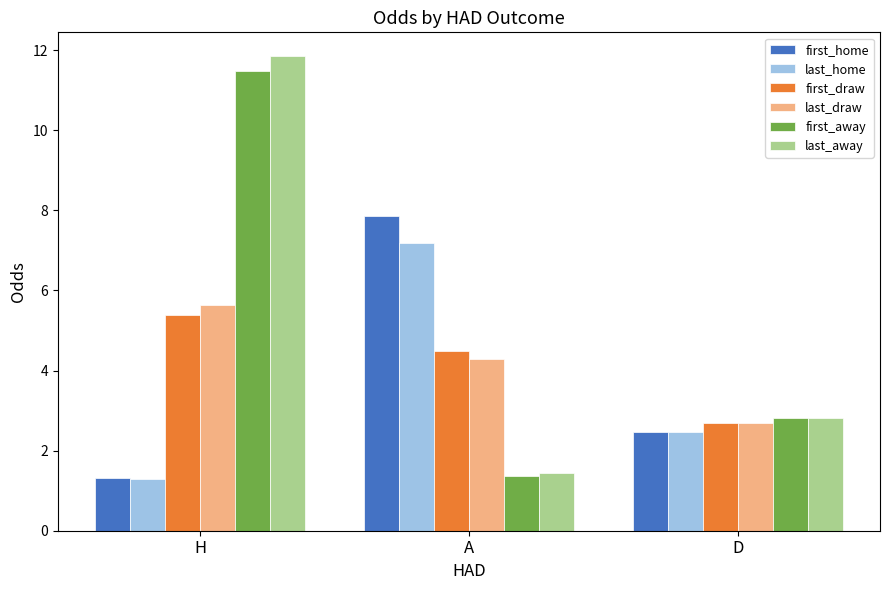

At how many categories does at least one series exceed 3?

2